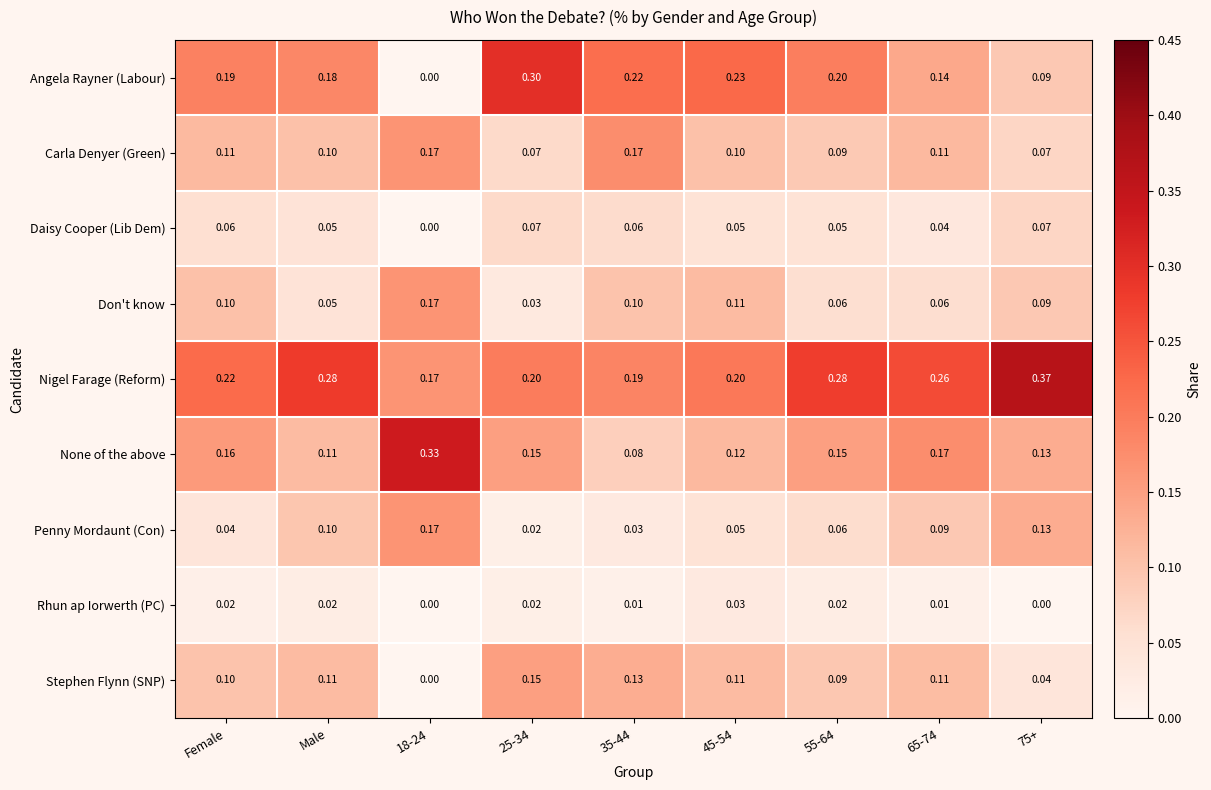

What is the total value across all series at Male?

1.0